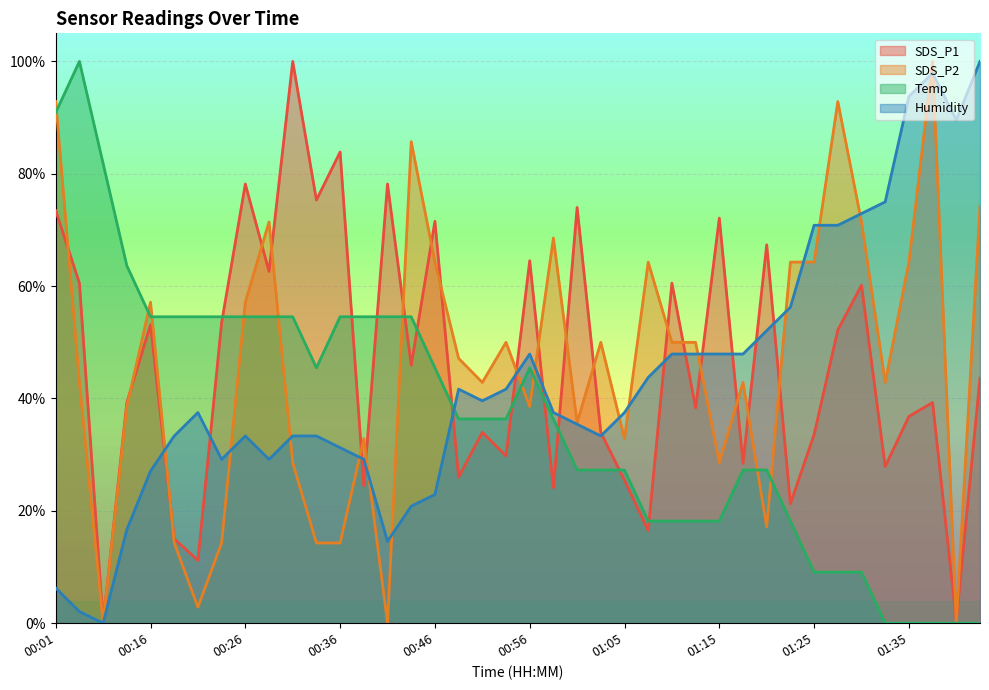

True or false: SDS_P2 has a value of 0.6 at 01:35.

True